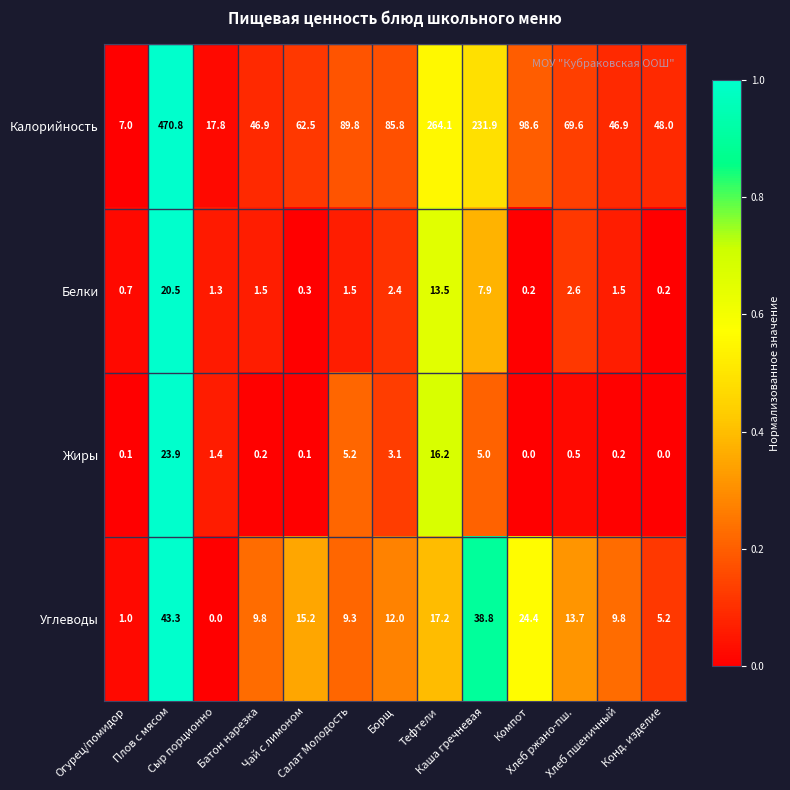

What is the sum of all Белки values?

54.1